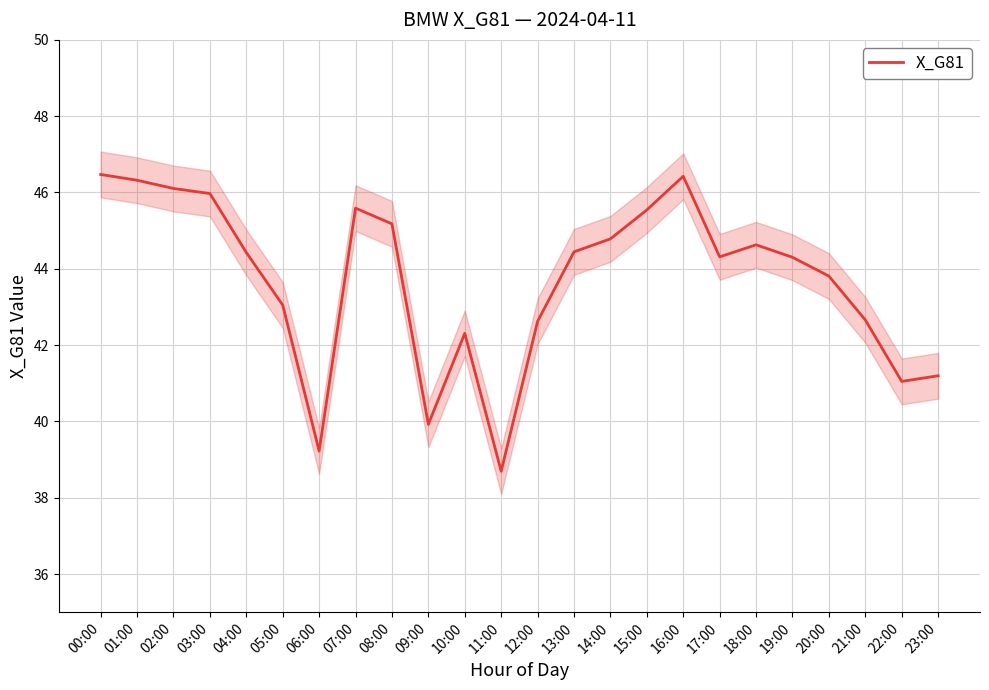

True or false: the data has more than 2 interior local peaks.

True